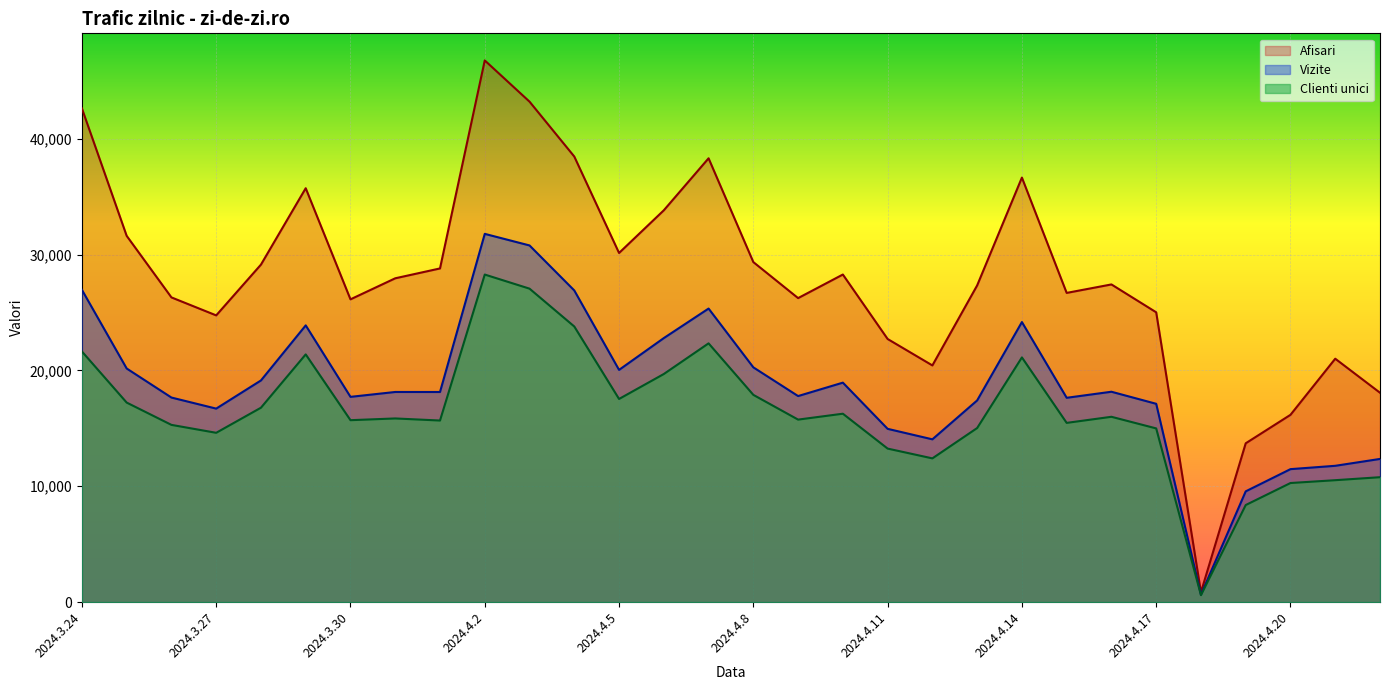

Reading left to right, list all the values displayed in this chart.

Afisari: 2024.3.24=42610	2024.3.25=31611	2024.3.26=26298	2024.3.27=24746	2024.3.28=29128	2024.3.29=35721	2024.3.30=26131	2024.3.31=27947	2024.4.1=28798	2024.4.2=46751	2024.4.3=43193	2024.4.4=38455	2024.4.5=30133	2024.4.6=33816	2024.4.7=38304	2024.4.8=29346	2024.4.9=26237	2024.4.10=28272	2024.4.11=22709	2024.4.12=20427	2024.4.13=27331	2024.4.14=36640	2024.4.15=26686	2024.4.16=27417	2024.4.17=25012	2024.4.18=852	2024.4.19=13707	2024.4.20=16164	2024.4.21=21007	2024.4.22=18070
Vizite: 2024.3.24=26951	2024.3.25=20163	2024.3.26=17655	2024.3.27=16700	2024.3.28=19131	2024.3.29=23883	2024.3.30=17715	2024.3.31=18136	2024.4.1=18134	2024.4.2=31782	2024.4.3=30782	2024.4.4=26897	2024.4.5=20042	2024.4.6=22787	2024.4.7=25335	2024.4.8=20261	2024.4.9=17783	2024.4.10=18941	2024.4.11=14954	2024.4.12=14049	2024.4.13=17406	2024.4.14=24170	2024.4.15=17634	2024.4.16=18156	2024.4.17=17115	2024.4.18=641	2024.4.19=9560	2024.4.20=11476	2024.4.21=11764	2024.4.22=12357
Clienti unici: 2024.3.24=21632	2024.3.25=17221	2024.3.26=15296	2024.3.27=14612	2024.3.28=16778	2024.3.29=21380	2024.3.30=15701	2024.3.31=15851	2024.4.1=15671	2024.4.2=28270	2024.4.3=27053	2024.4.4=23787	2024.4.5=17532	2024.4.6=19686	2024.4.7=22332	2024.4.8=17887	2024.4.9=15751	2024.4.10=16260	2024.4.11=13250	2024.4.12=12405	2024.4.13=15023	2024.4.14=21118	2024.4.15=15468	2024.4.16=15994	2024.4.17=14991	2024.4.18=601	2024.4.19=8378	2024.4.20=10278	2024.4.21=10522	2024.4.22=10780